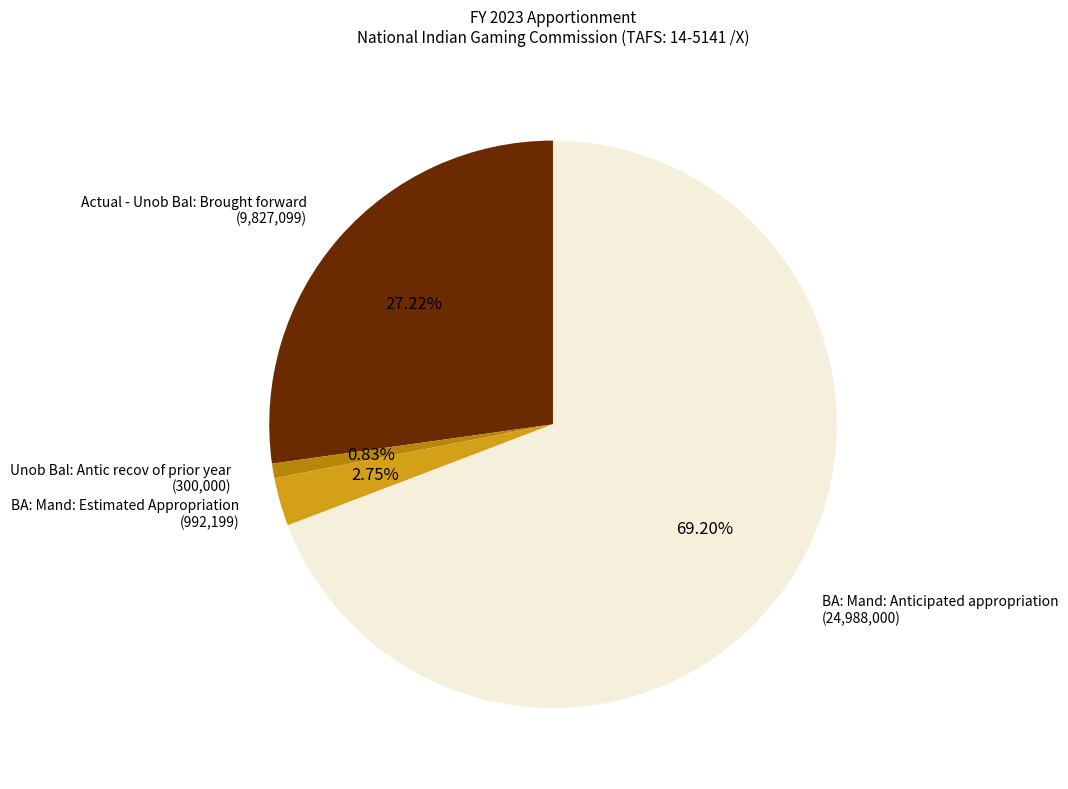

What is the largest slice in the pie chart?

BA: Mand: Anticipated appropriation